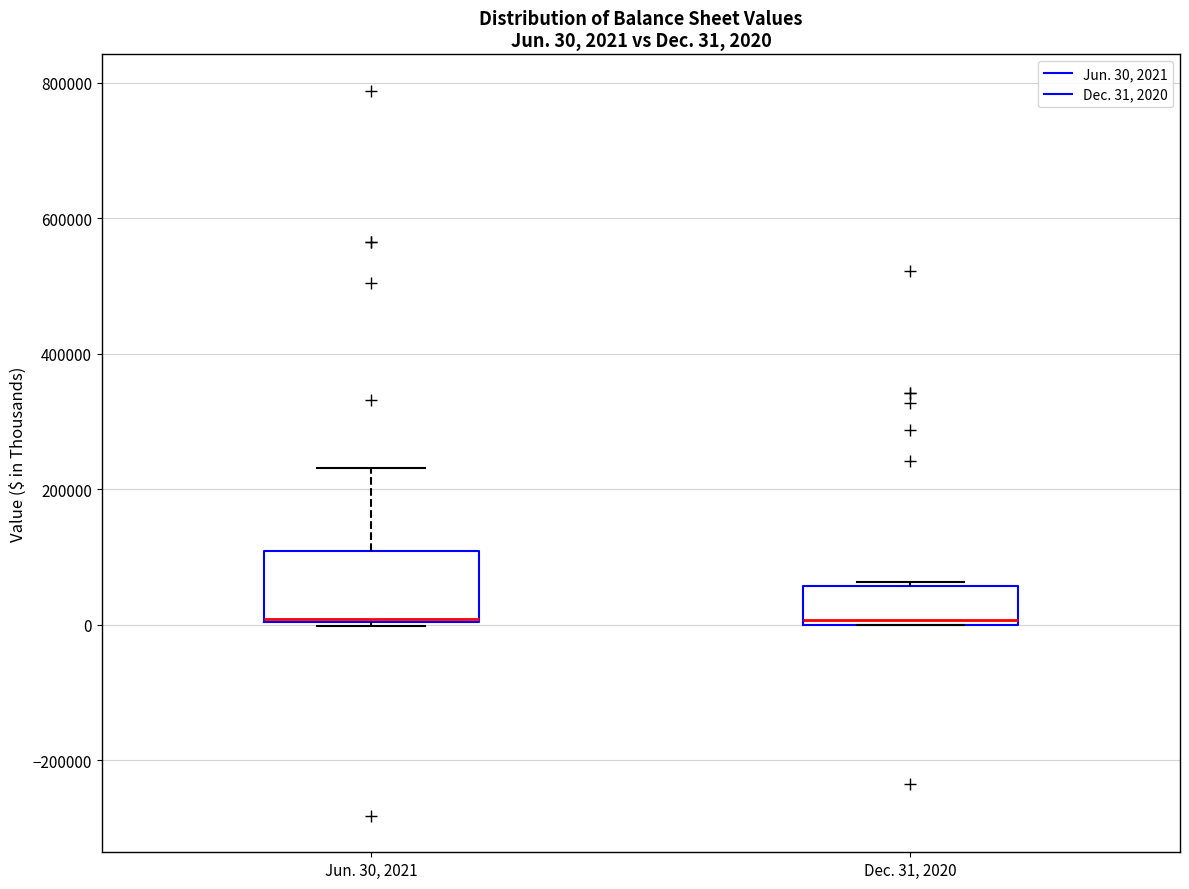

Which box is the tallest, from its lower edge to its upper edge?

Jun. 30, 2021